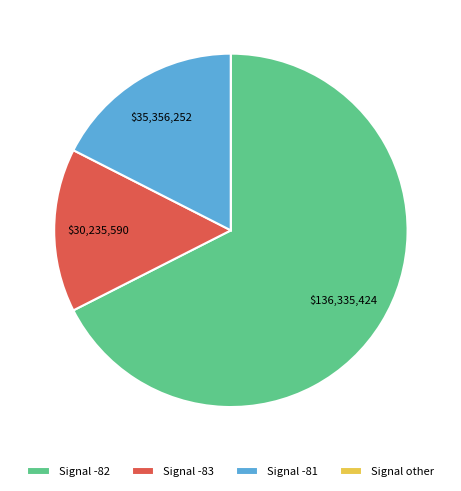

Is there any slice that represents more than half of the pie?

Yes